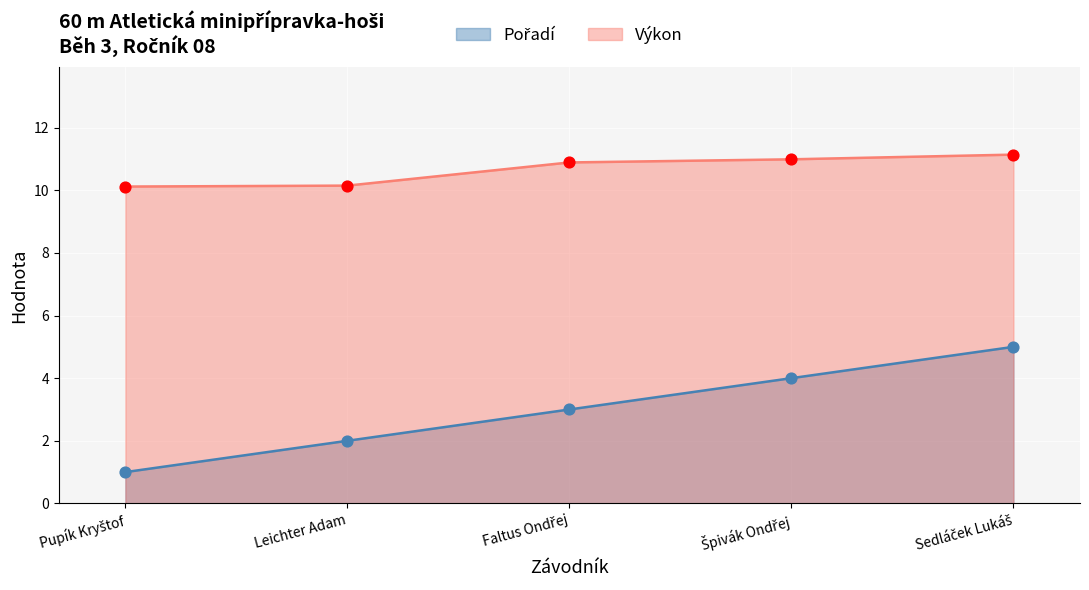

What is the total value across all series at Leichter Adam?

12.2